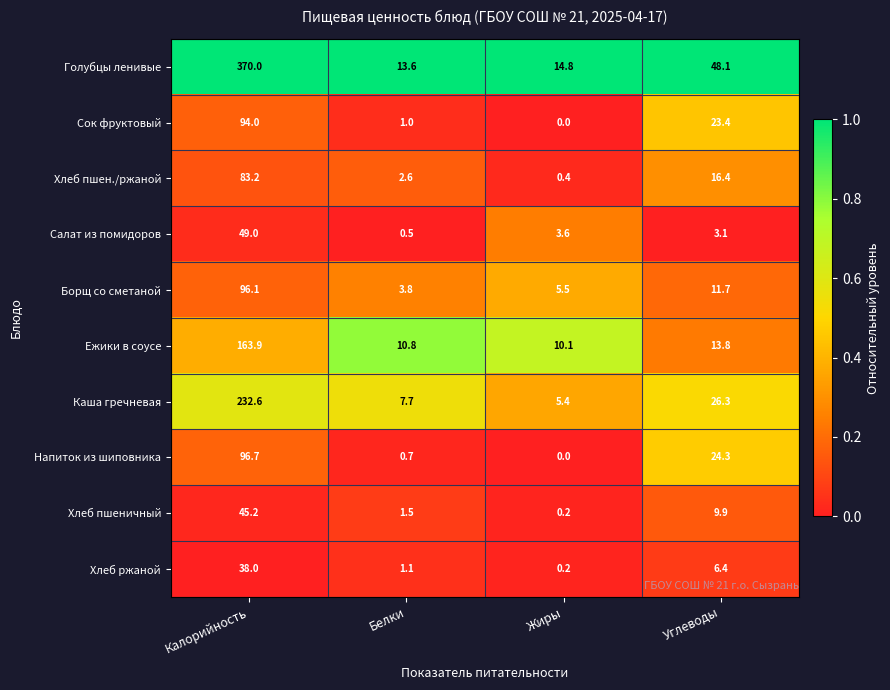

The value of Голубцы ленивые at Жиры is 14.8. True or false?

True